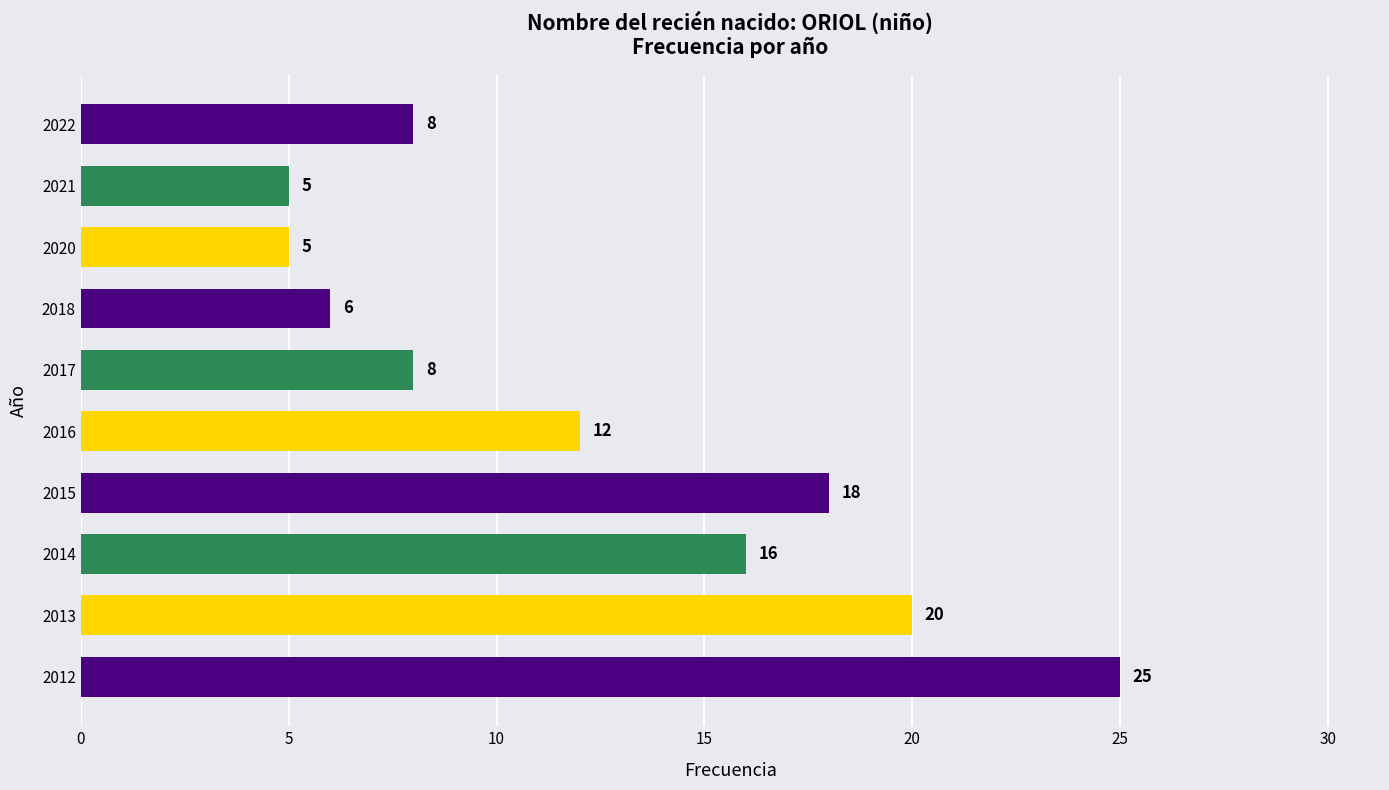

What value does the data have at 2020?

5